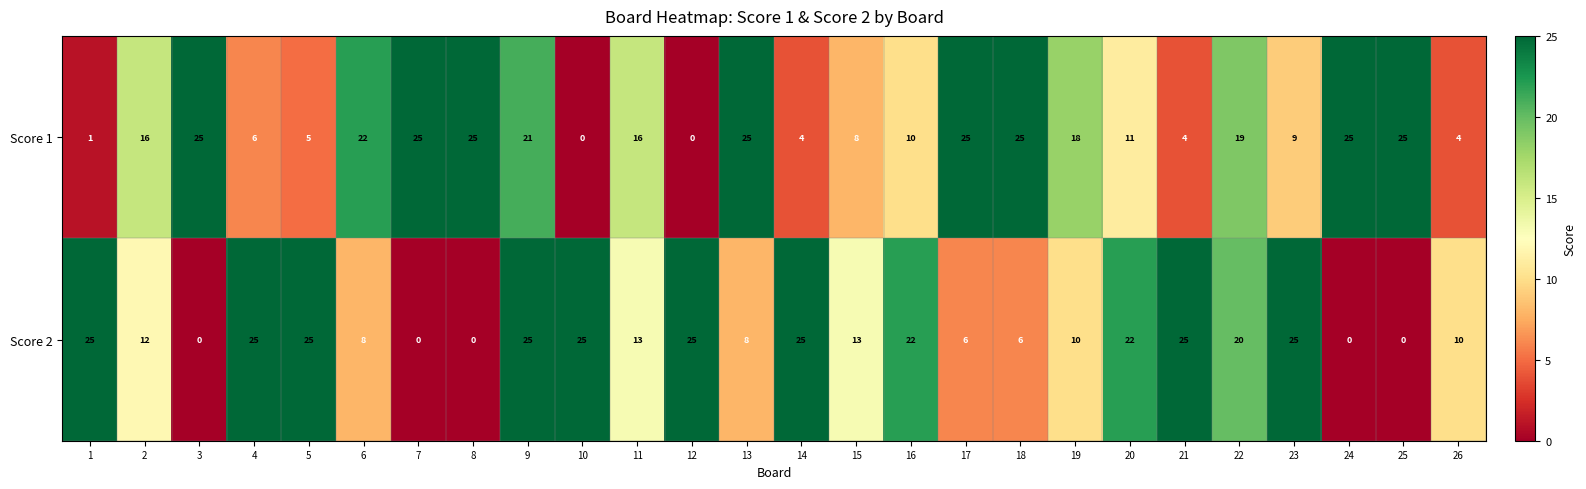

The value of Score 1 at 14 is 4. True or false?

True